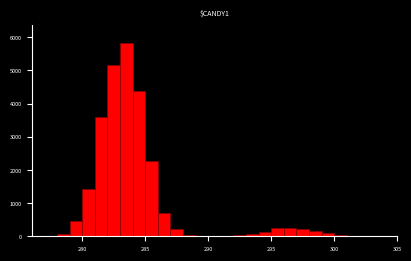

Around what value on the x-axis is the tallest bar? Give the approximate position of its centre, as read against the axis.

283.5